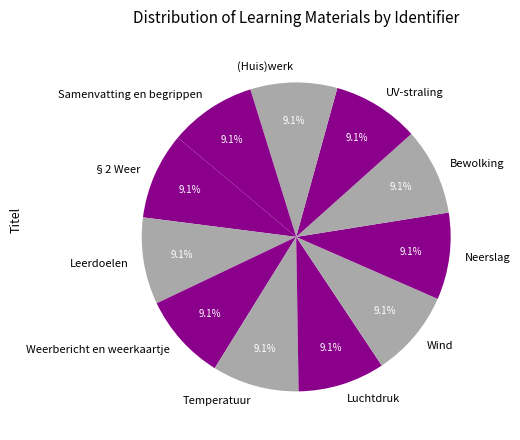

What is the ratio of the value at (Huis)werk to the value at Bewolking?

1.0